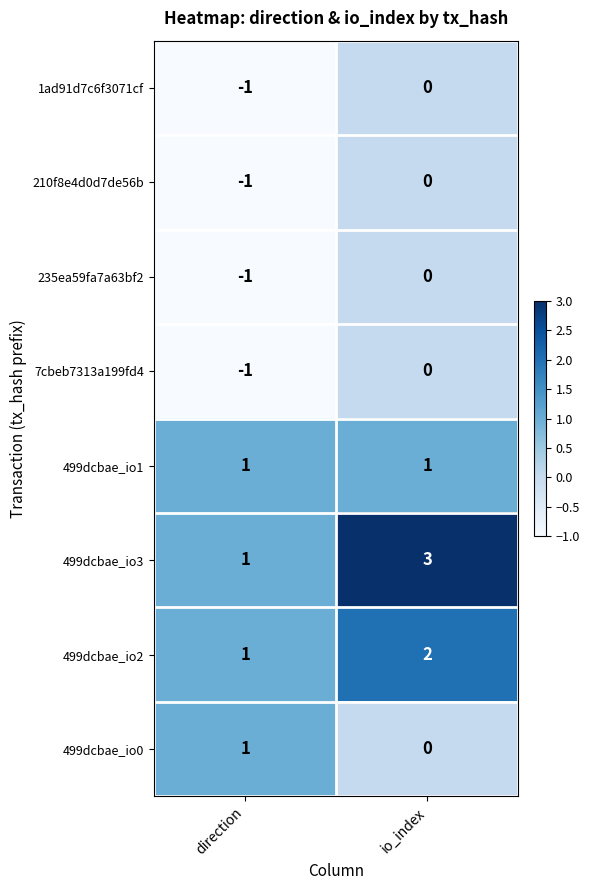

Which category has the lowest value across all series?

direction